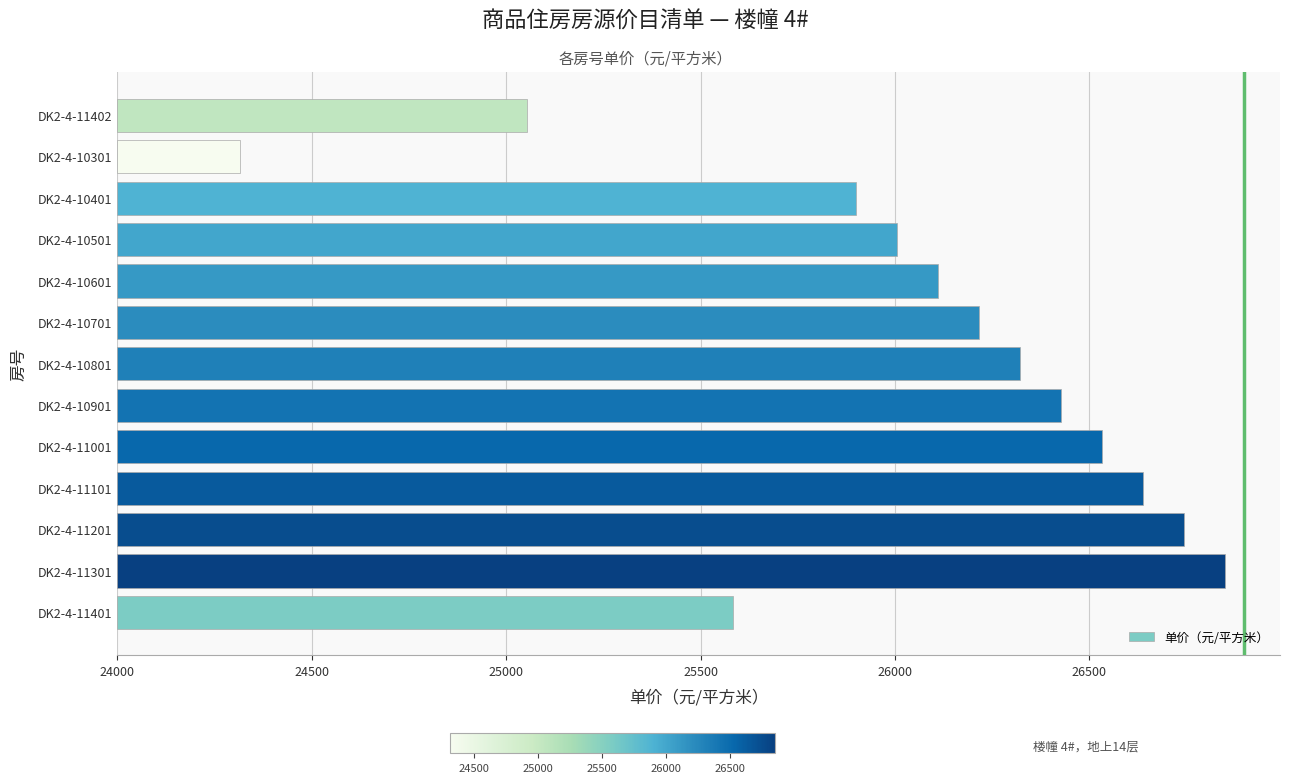

What is the difference between the maximum and minimum values?

2531.8